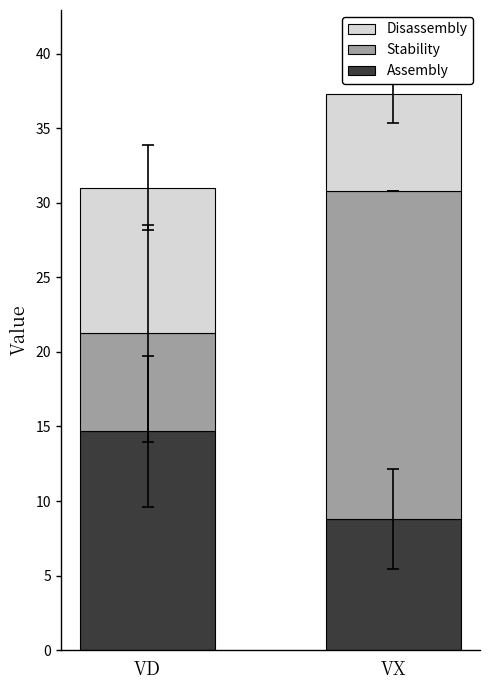

What value does the Assembly series have at VD?

14.7